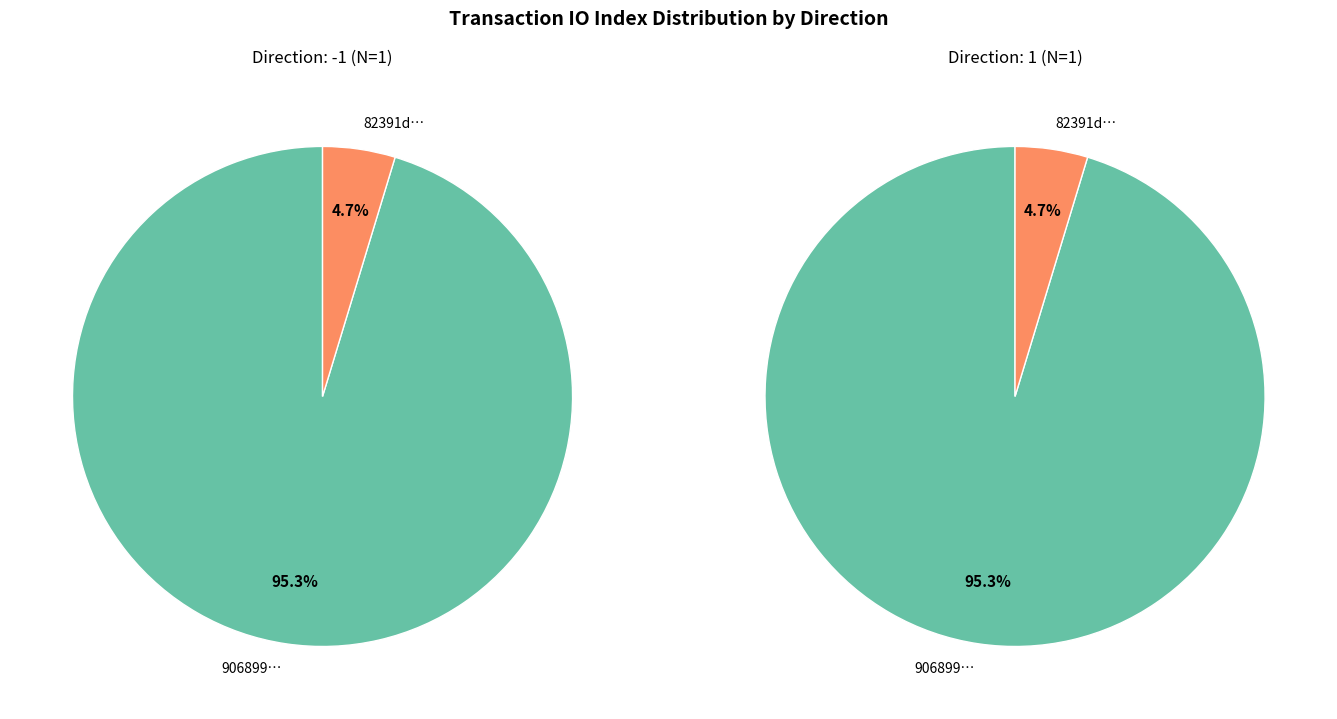

Does 1 account for over 50% of the chart?

No